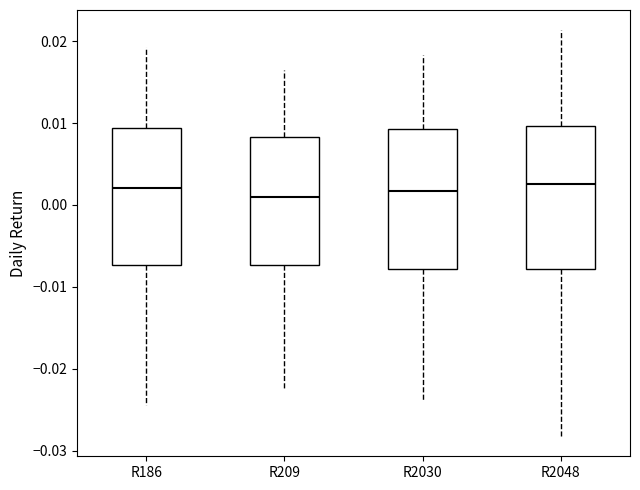

Where is the upper edge of the box for R186 on the y-axis? The values are not printed on the chart, so give them approximately, as read against the axis.

0.009